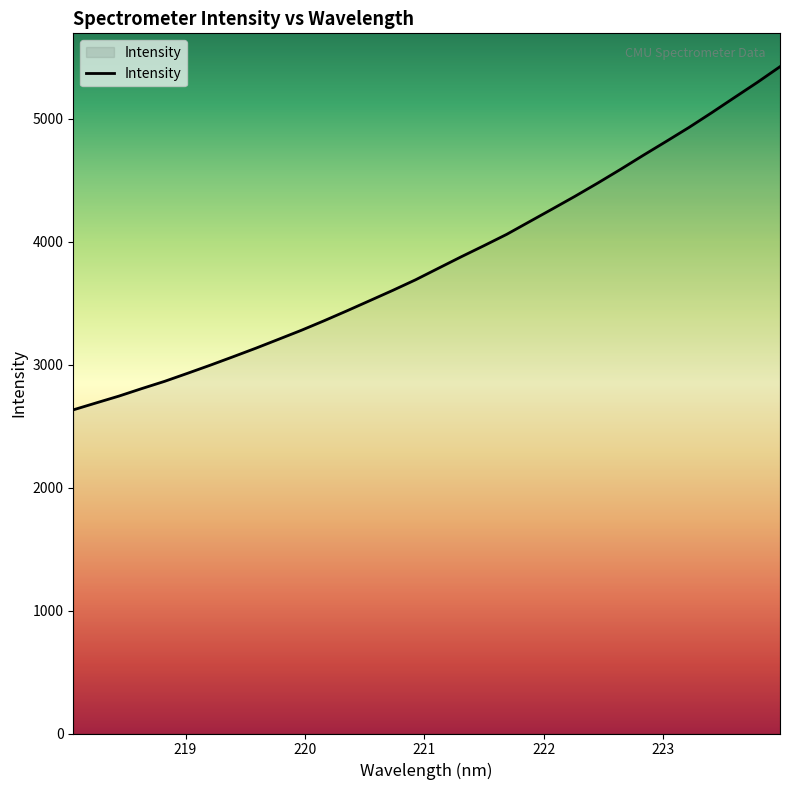

What is the difference between the maximum and minimum values?

2792.0